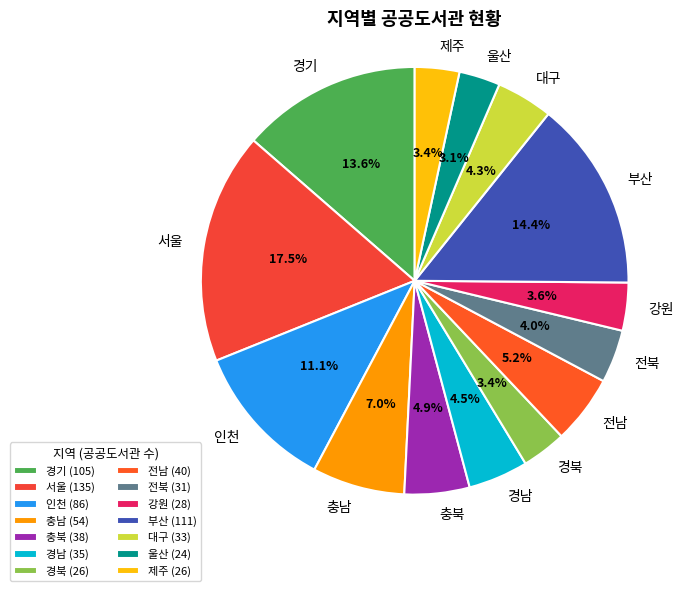

Does 경북 account for over 50% of the chart?

No